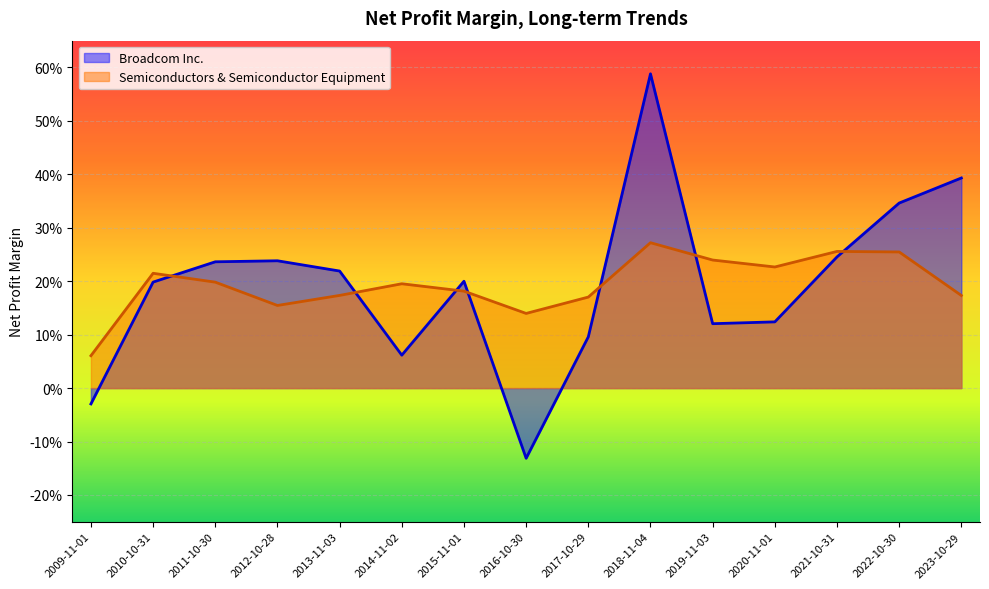

Count the number of categories in the chart.

15